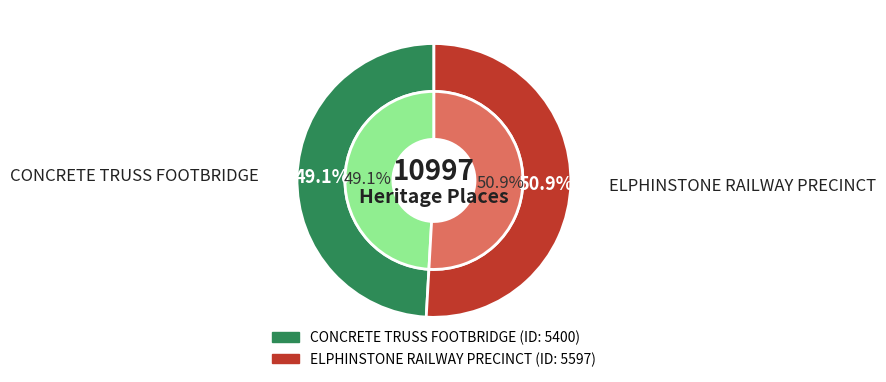

True or false: ELPHINSTONE RAILWAY PRECINCT accounts for 51% of the total.

True